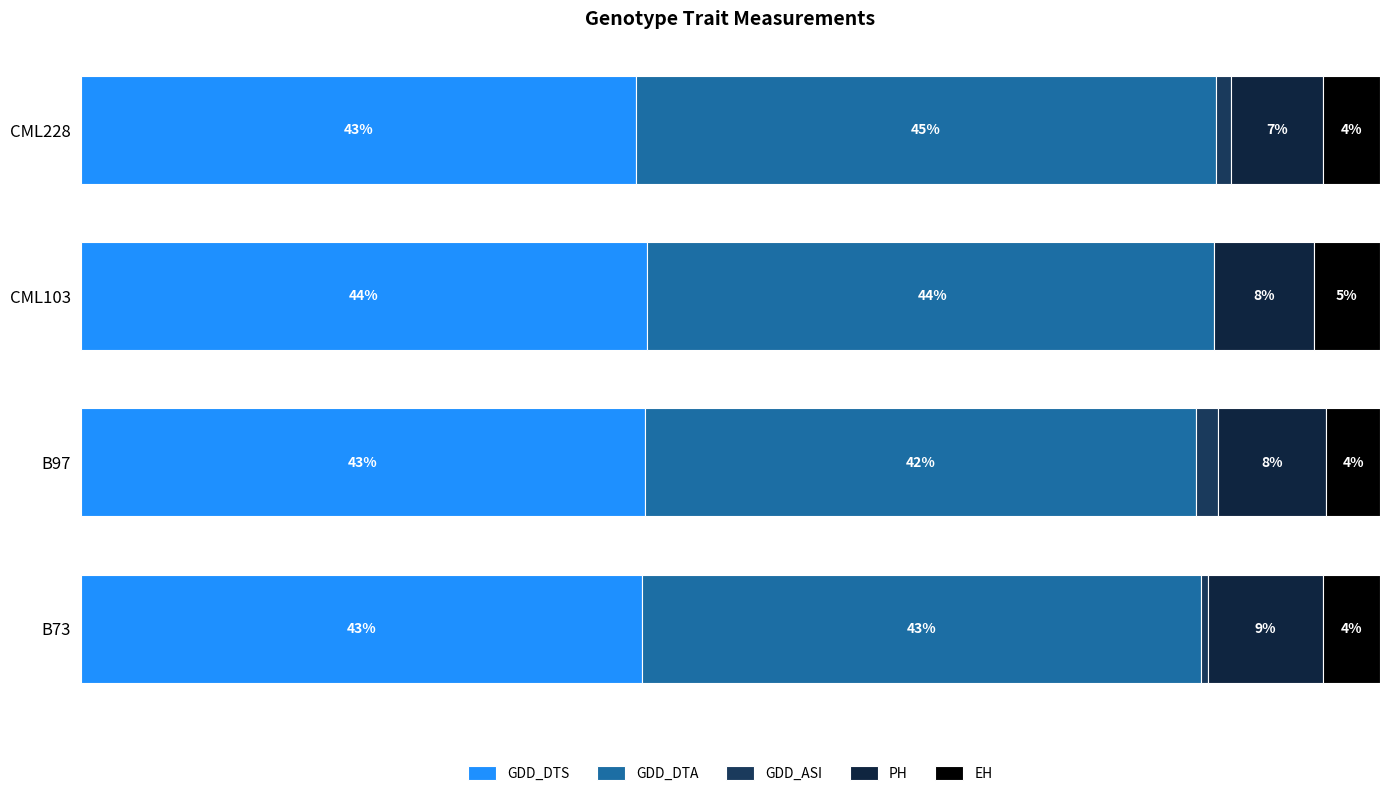

What is the greatest value displayed?

44.6